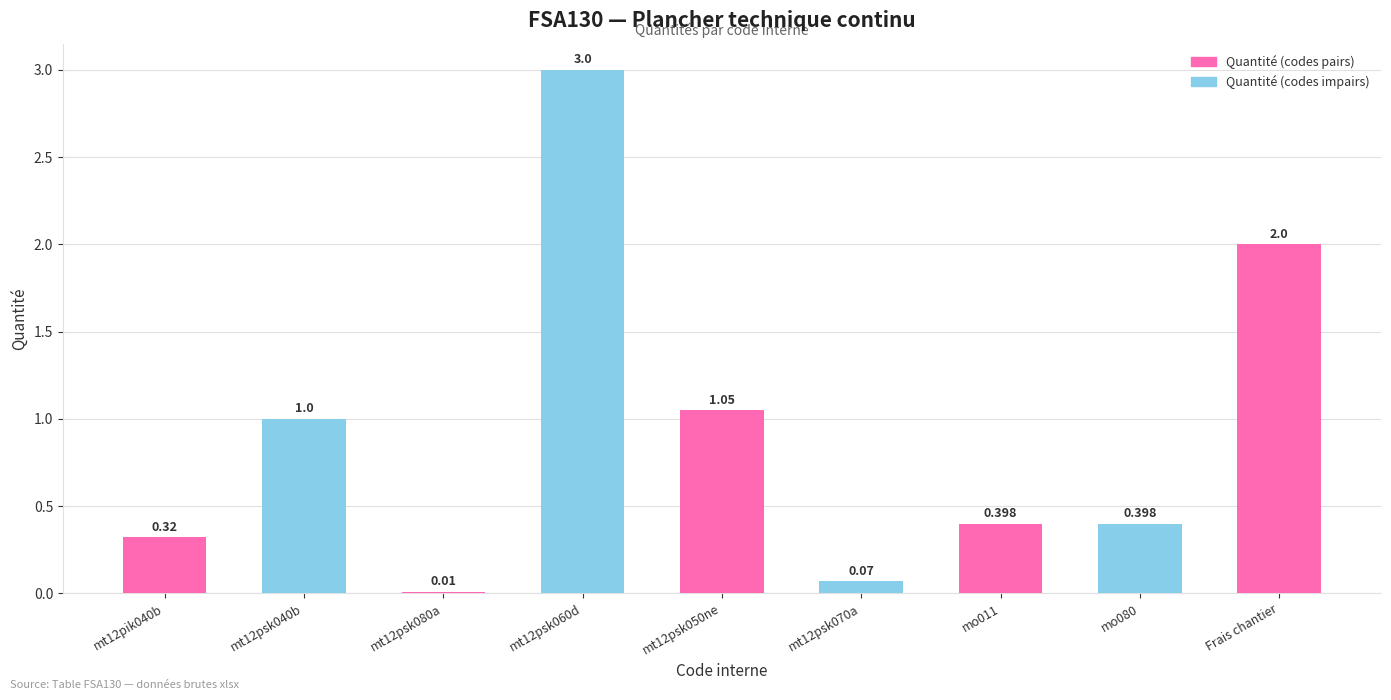

What is the label of the 2nd bar from the right?

mo080